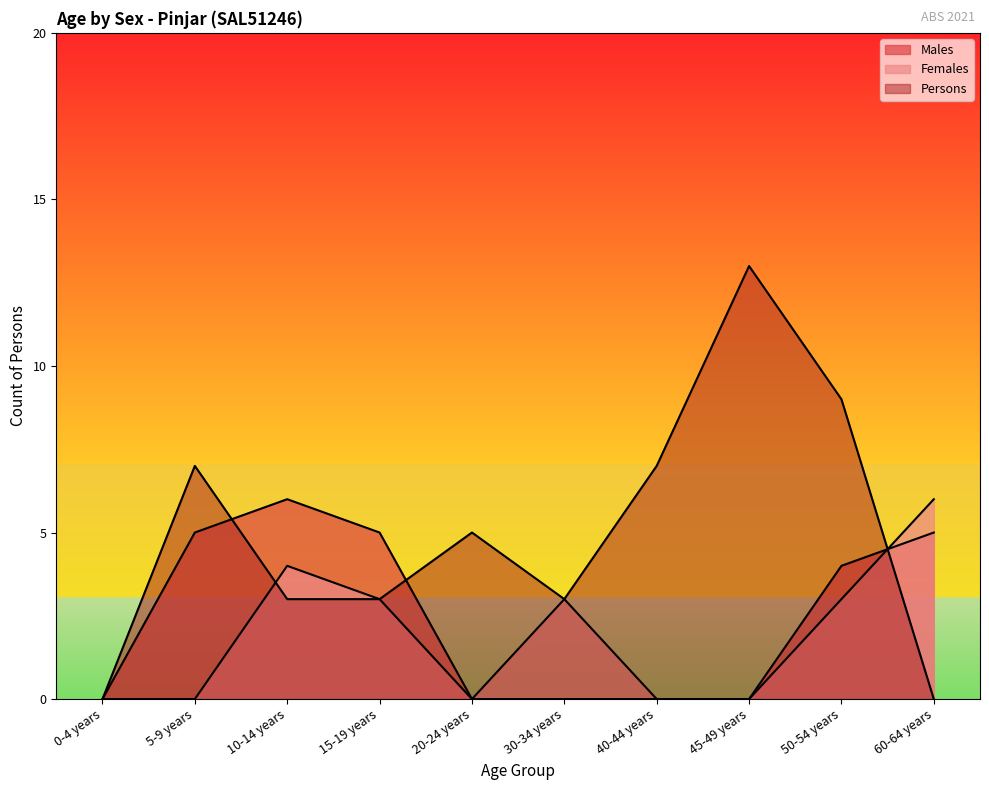

How many interior local valleys does the Females series have?

1